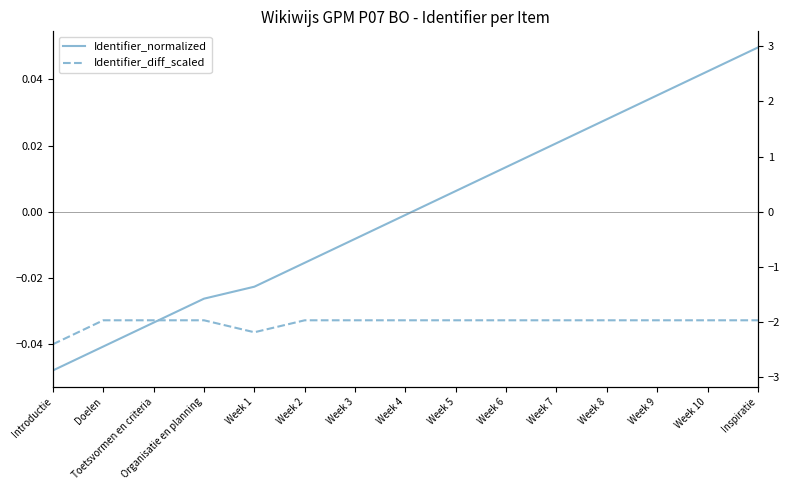

At Week 6, list the series in order from largest to smallest.

Identifier_normalized, Identifier_diff_scaled